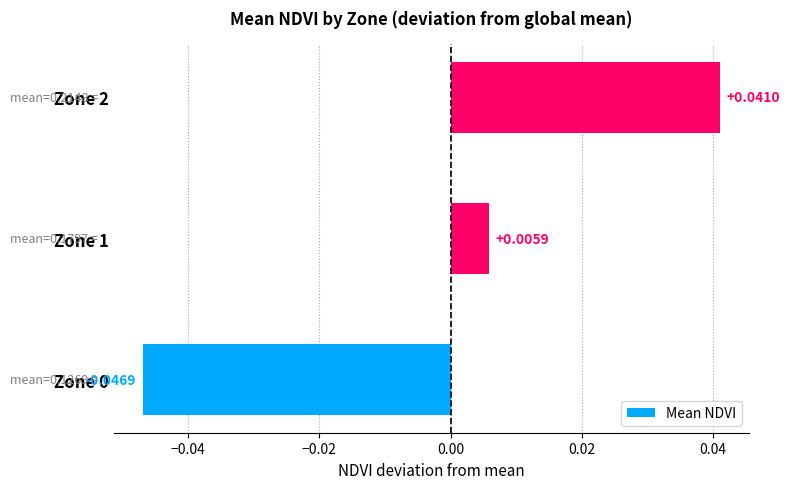

What is the difference between the maximum and minimum values?

0.1